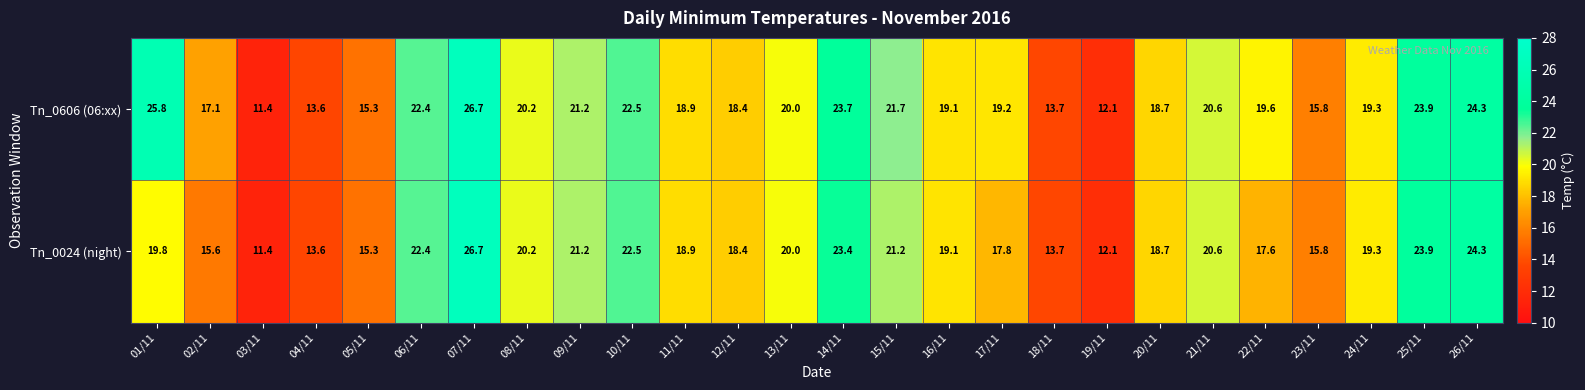

At which category does the chart reach its peak across all series?

07/11